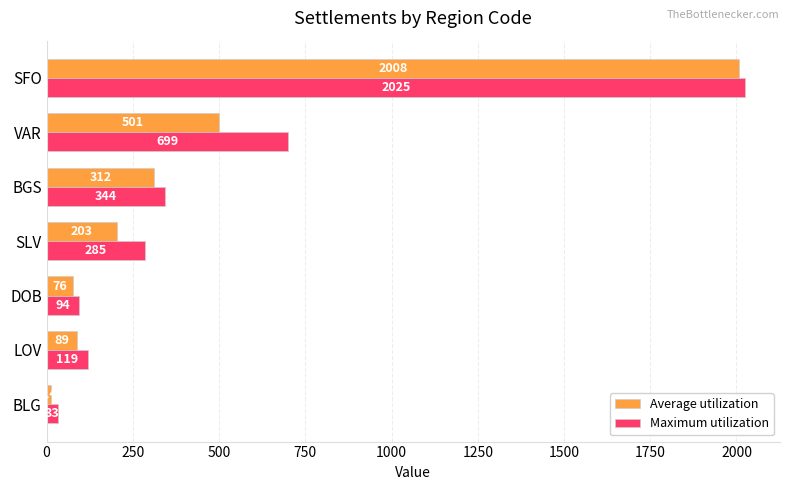

What is the difference between the maximum and minimum values in the Average utilization series?

1994